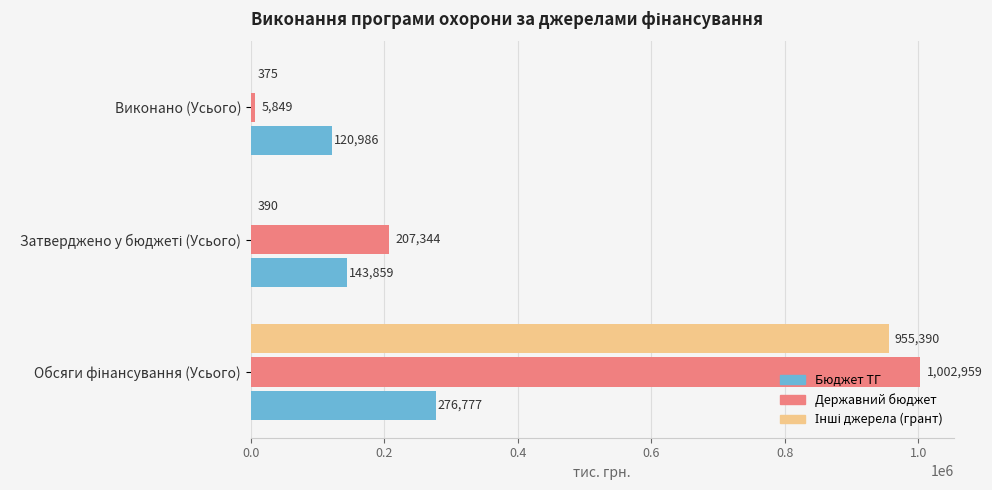

Which series has the largest total across all categories?

Державний бюджет